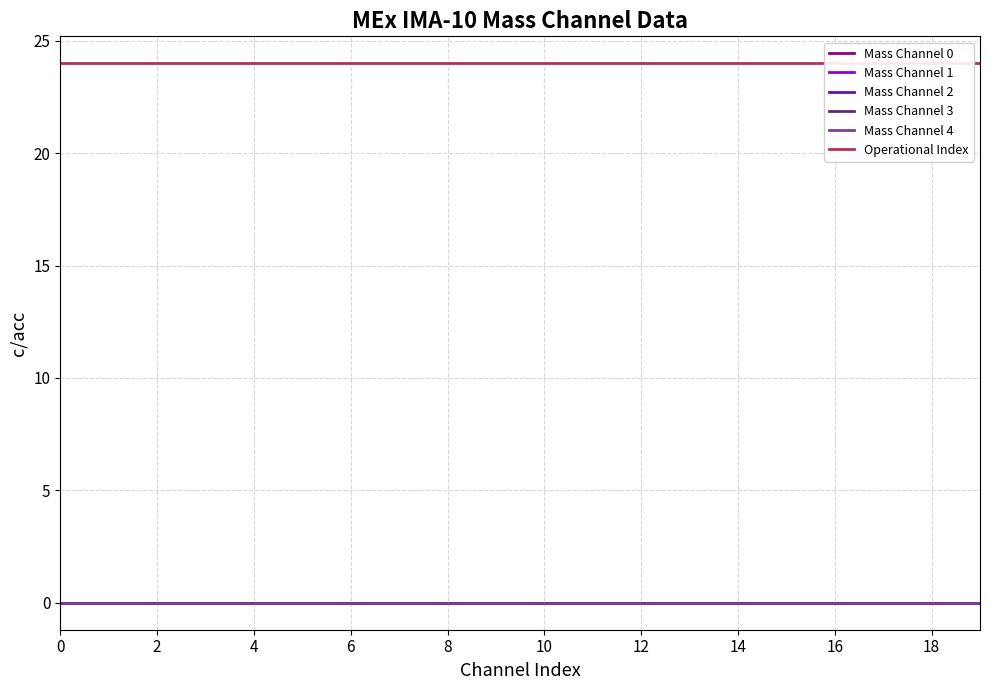

List the series in order of their peak value, lowest first.

Mass Channel 0, Mass Channel 1, Mass Channel 2, Mass Channel 3, Mass Channel 4, Operational Index